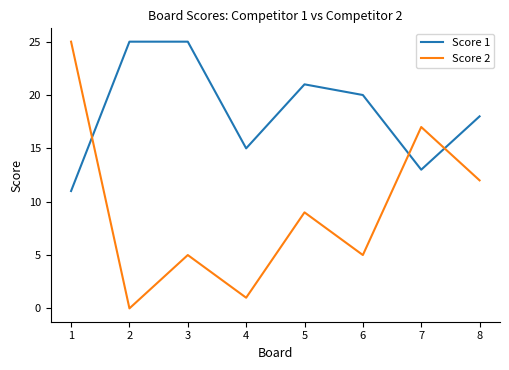

Reading right to left, what are all the values shown in this chart?

Score 1: 18	13	20	21	15	25	25	11
Score 2: 12	17	5	9	1	5	0	25